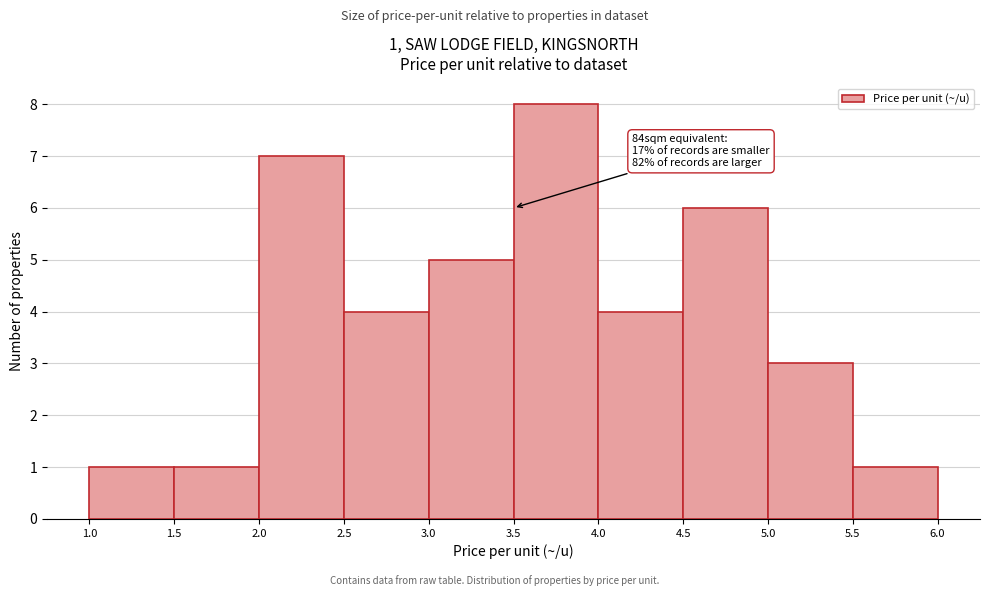

Which range on the x-axis has the tallest bar?

3.5 to 4.0